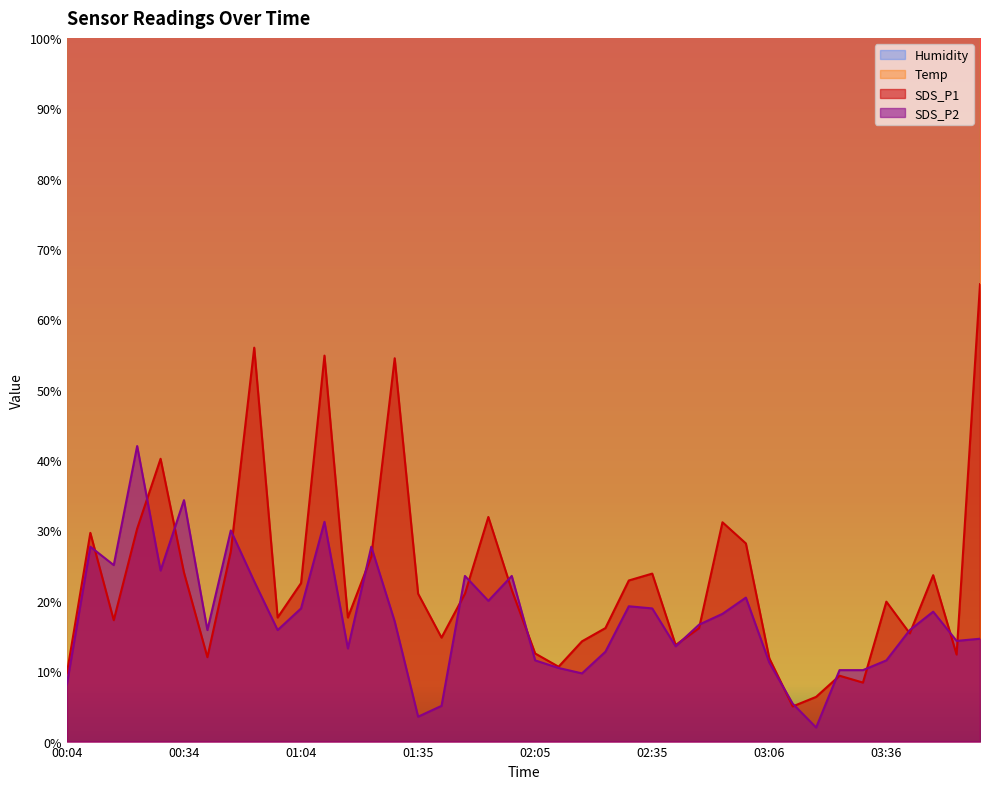

Rank the series by their maximum value, from lowest to highest.

SDS_P2, SDS_P1, Temp, Humidity